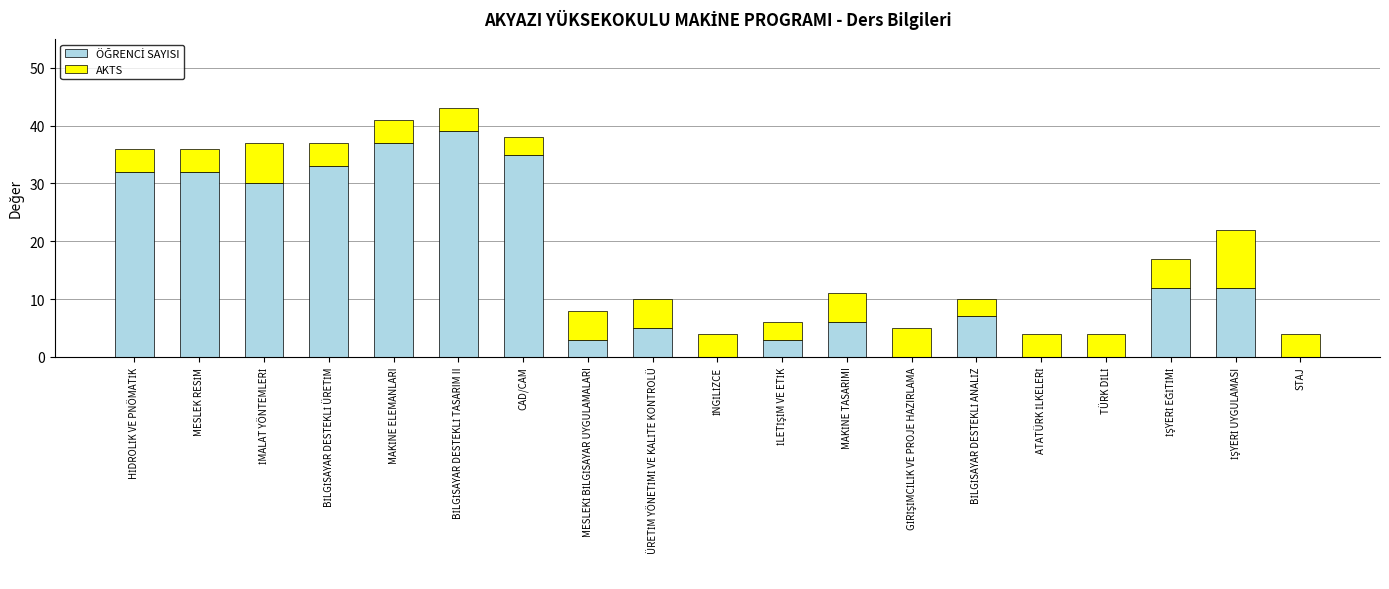

Rank the series by their maximum value, from lowest to highest.

AKTS, ÖĞRENCİ SAYISI